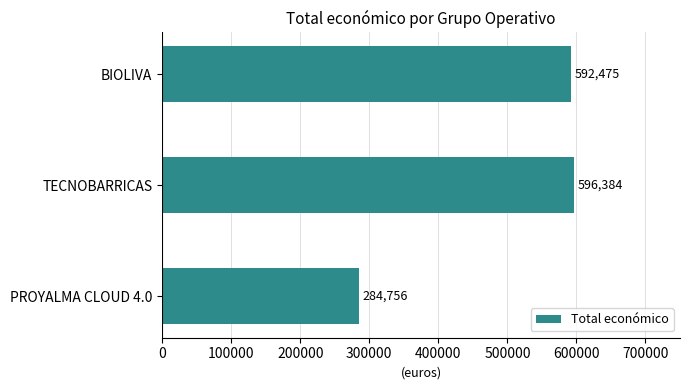

List the labels in order of value, smallest first.

PROYALMA CLOUD 4.0, BIOLIVA, TECNOBARRICAS